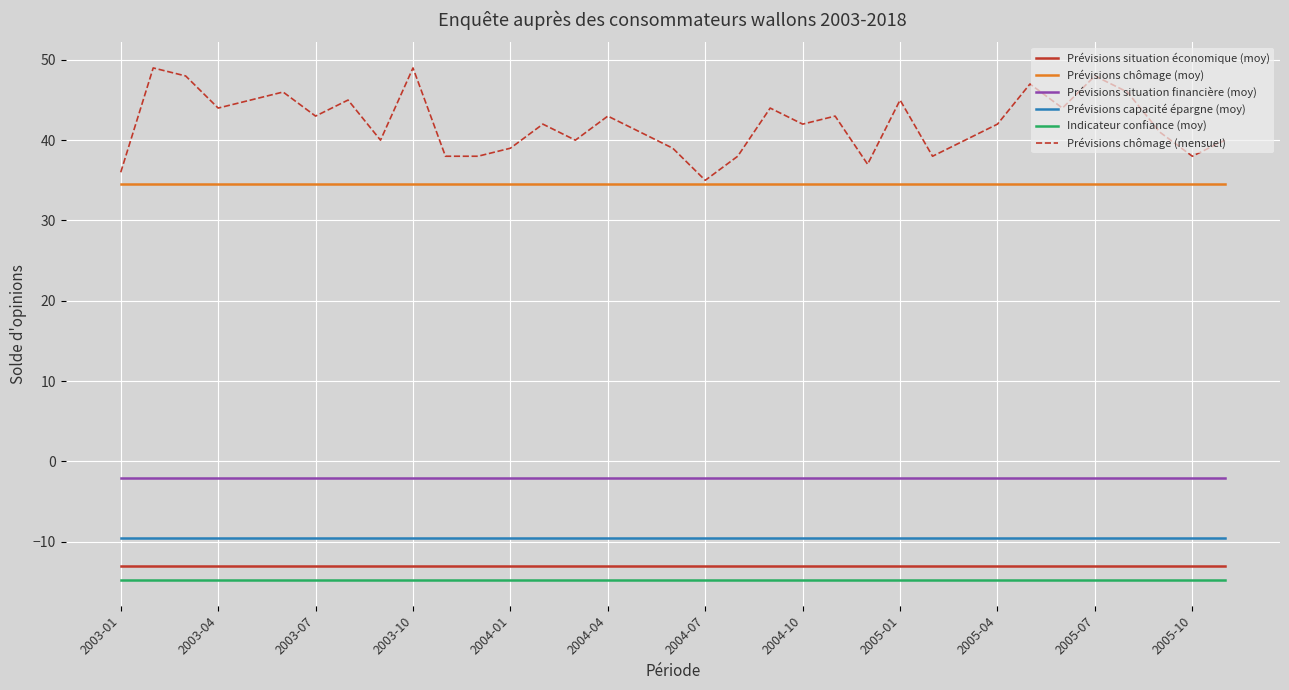

True or false: Prévisions capacité épargne (moy) and Indicateur confiance (moy) cross at least once.

False